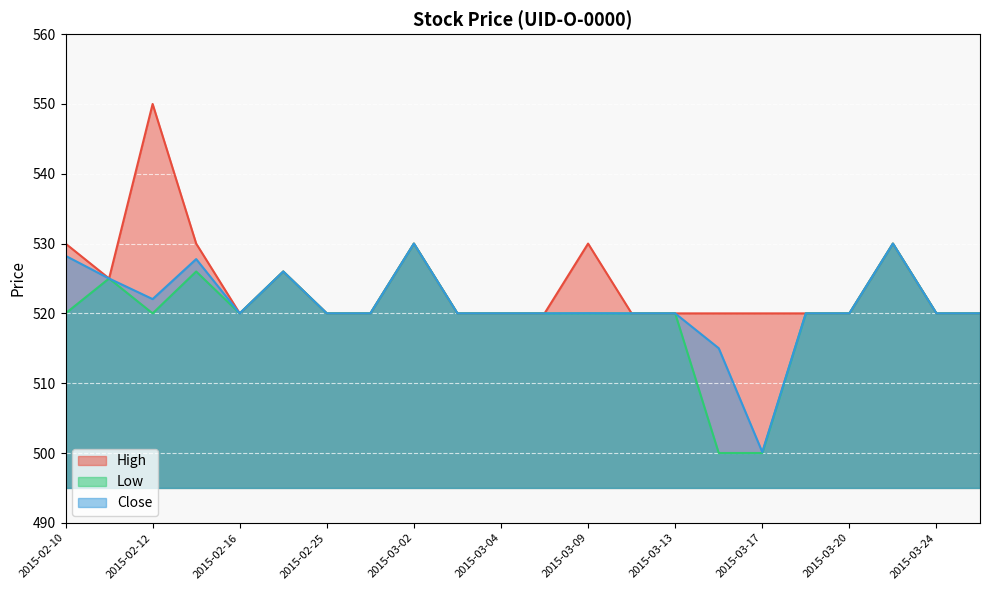

What value does the Close series have at 2015-03-13?

520.0